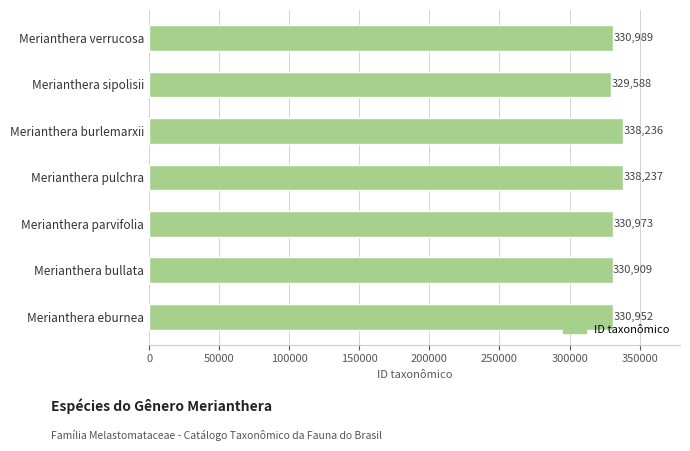

Approximately how many times larger is the value at Merianthera parvifolia compared to Merianthera eburnea?

1.0